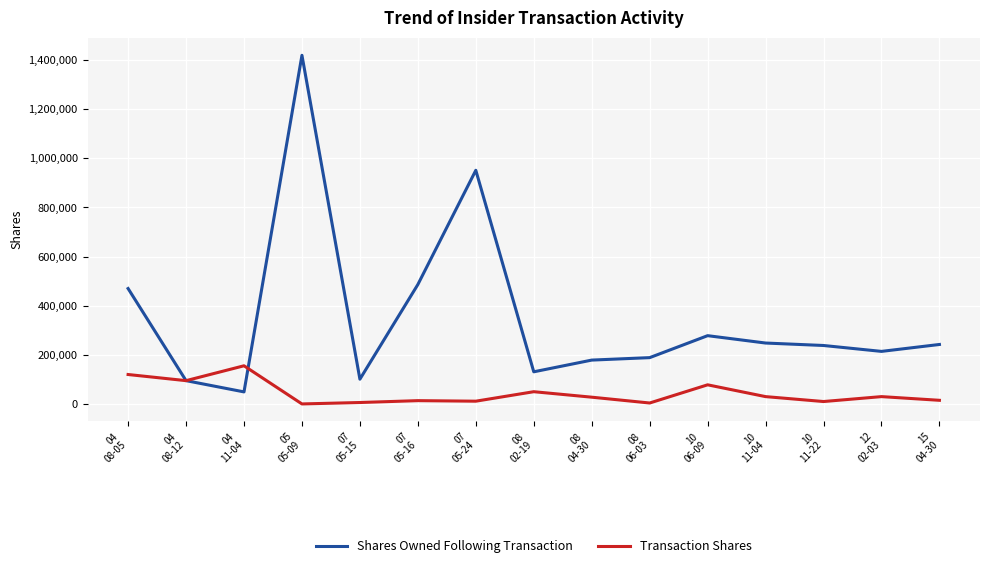

List the series in order of their peak value, highest first.

Shares Owned Following Transaction, Transaction Shares